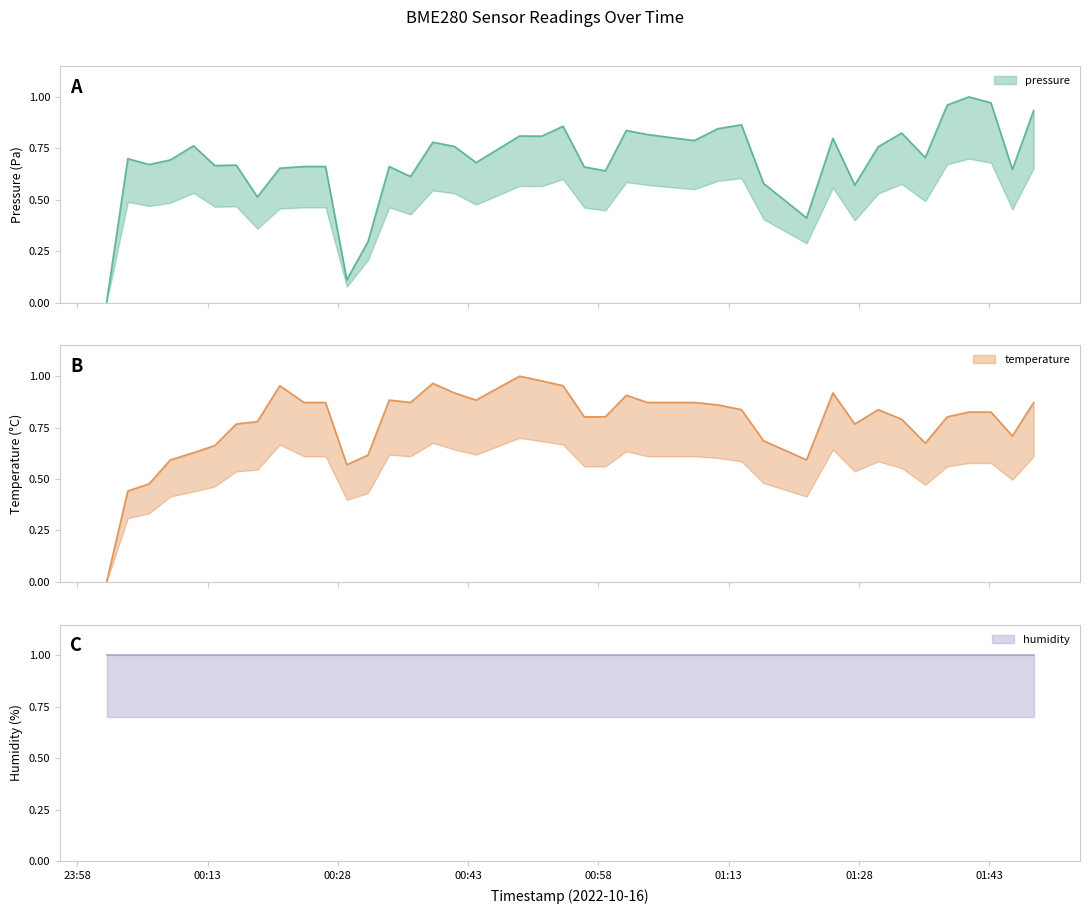

What position from the right is 2022-10-16T01:45:40?

2